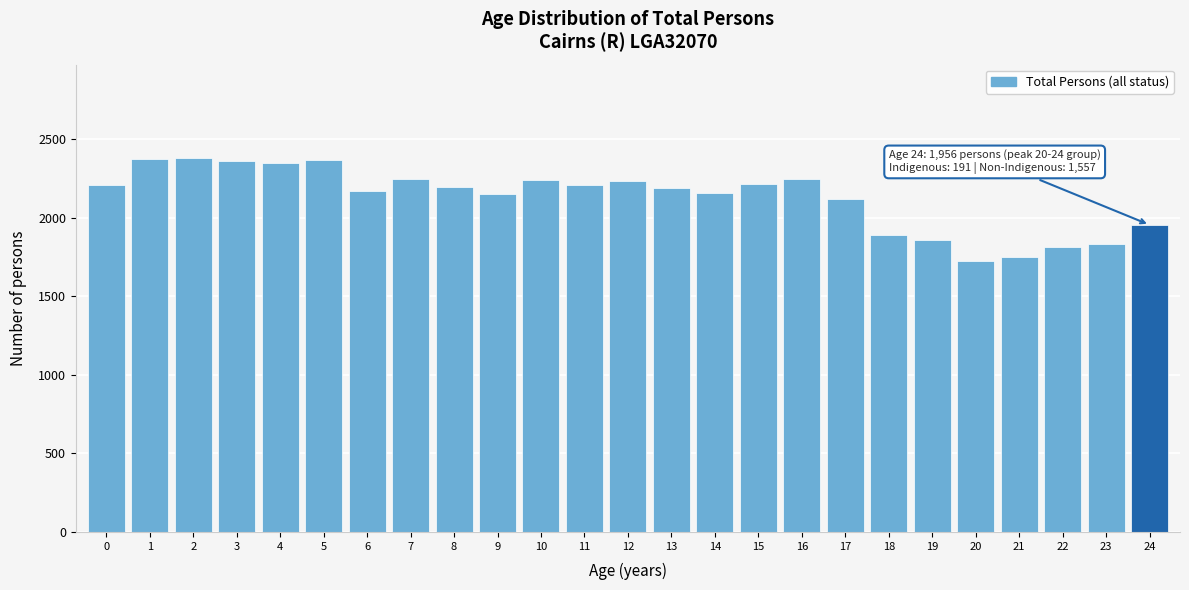

Is it true that the value at 1 is 2374?

True